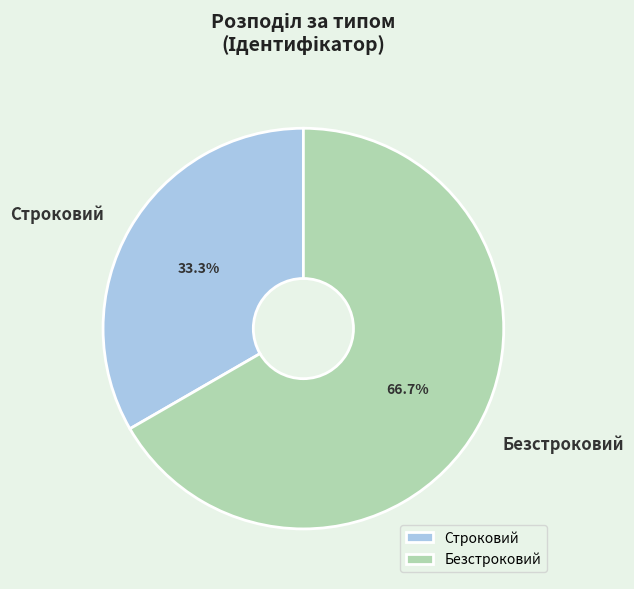

What percentage do Строковий and Безстроковий together represent?

100.0%